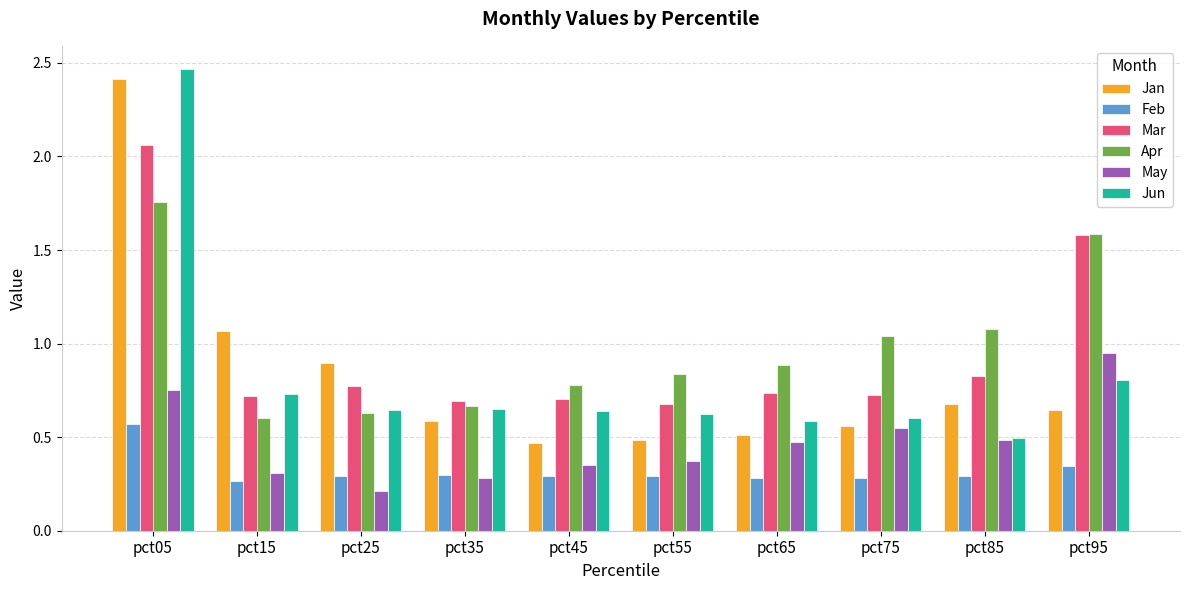

The Apr series shows 0.9 at pct65. True or false?

True